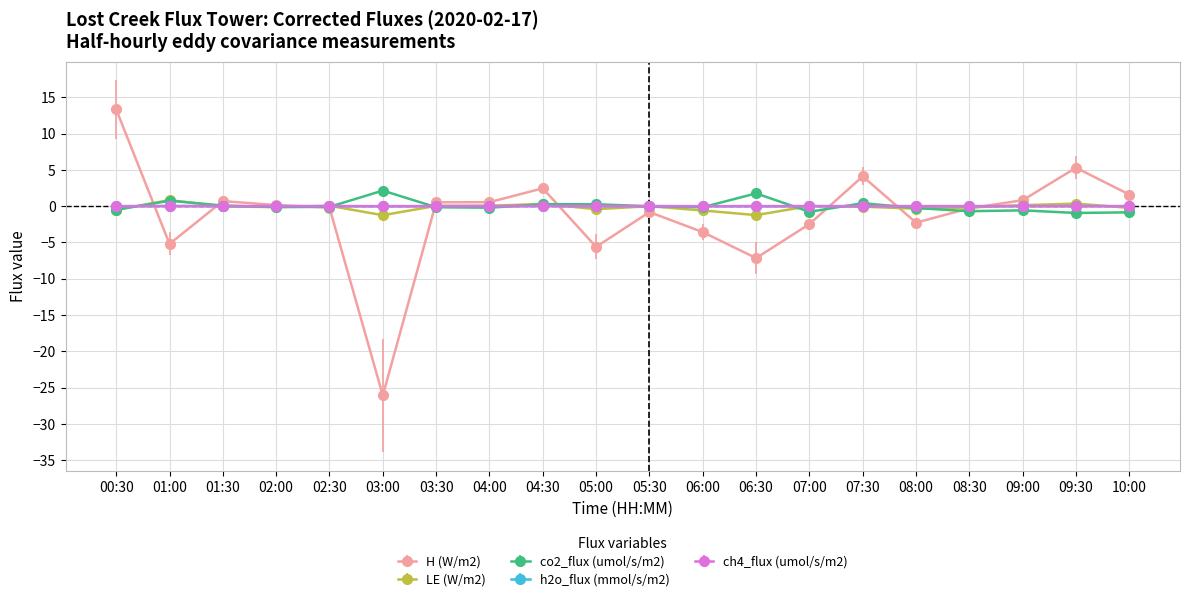

Does the chart have visible grid lines?

Yes